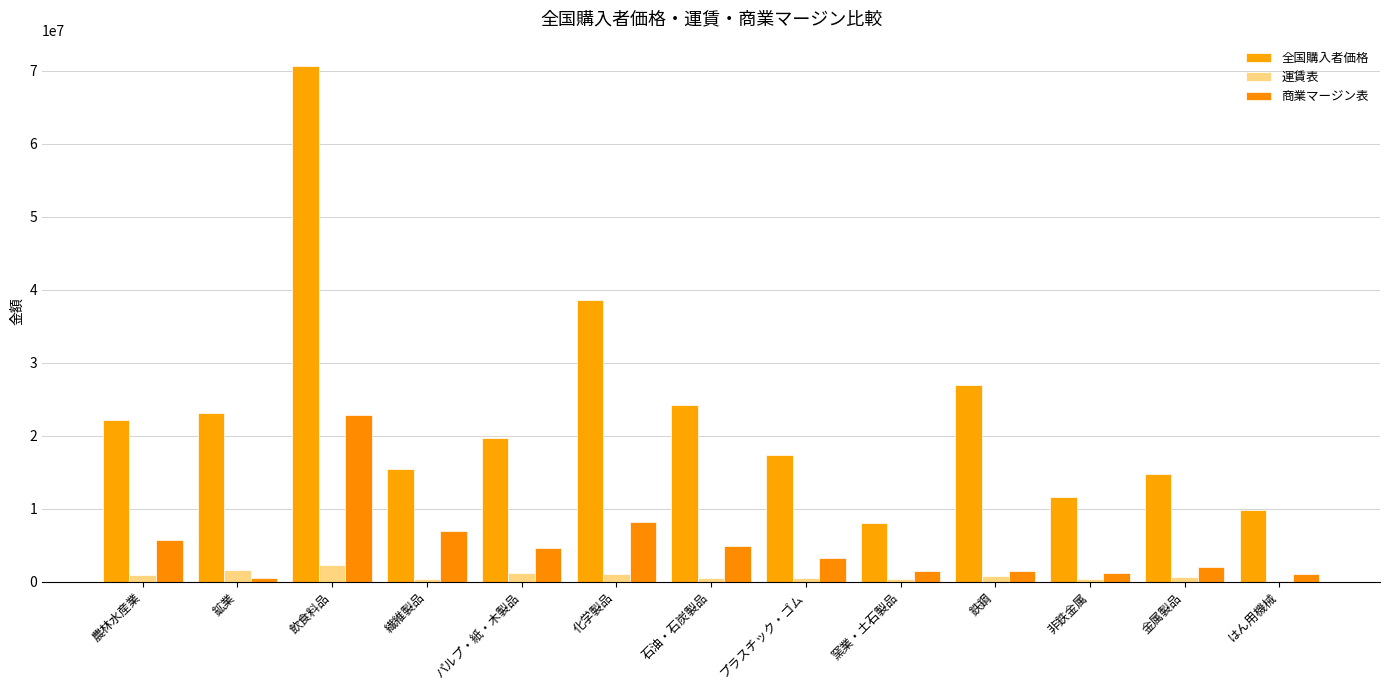

Between 鉄鋼 and 非鉄金属, which series saw the biggest shift?

全国購入者価格